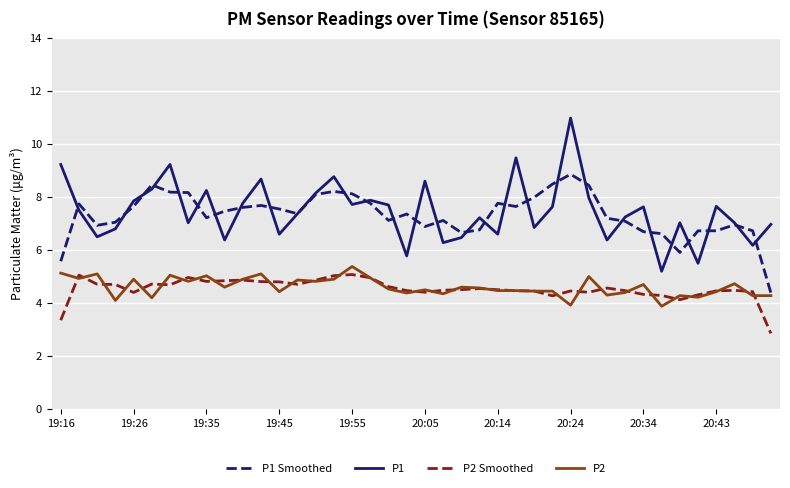

Rank the series by their maximum value, from highest to lowest.

P1, P1 Smoothed, P2, P2 Smoothed